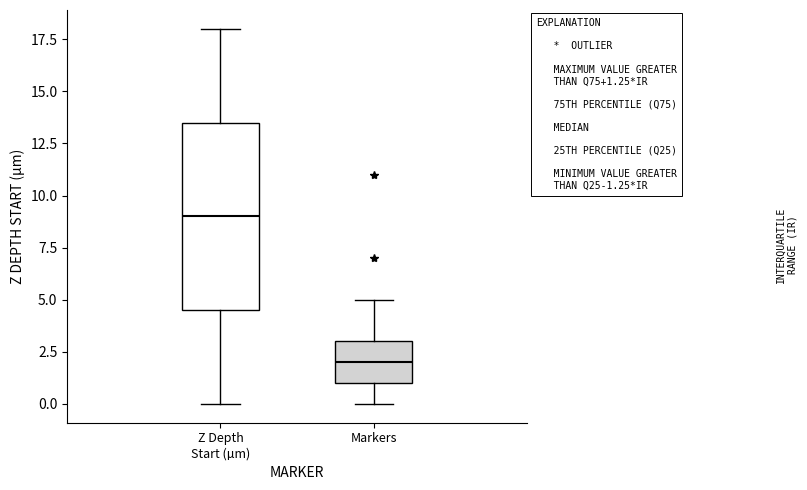

Which box's median line is the lowest?

Markers